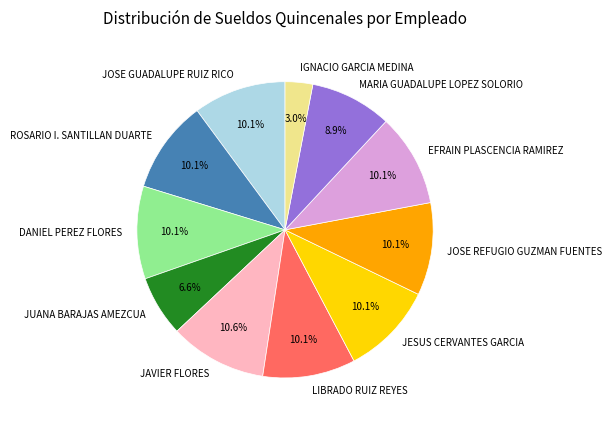

Does JESUS CERVANTES GARCIA account for over 50% of the chart?

No